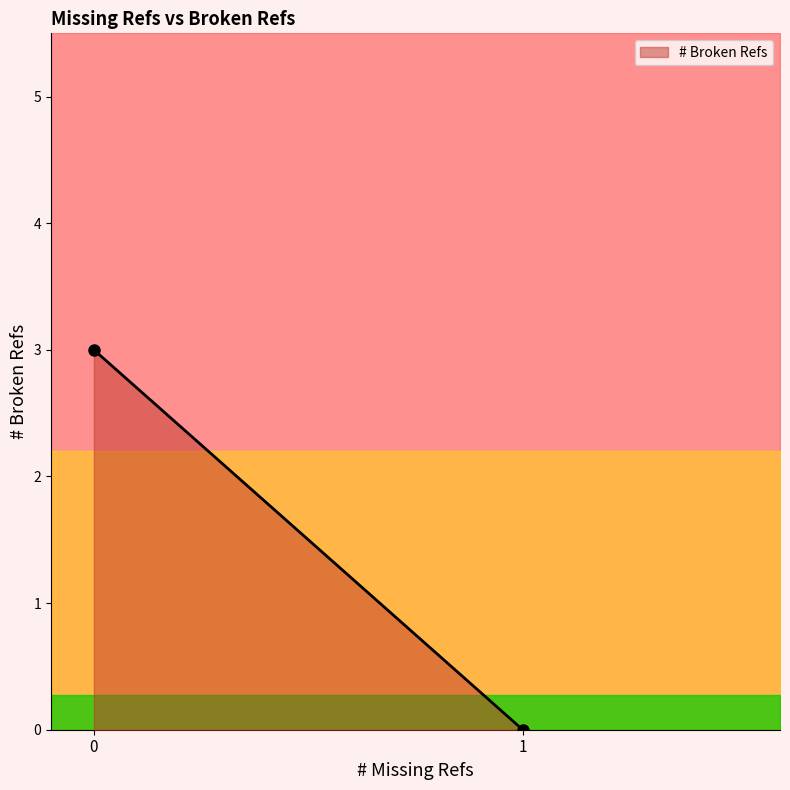

What is the sum of all values?

3